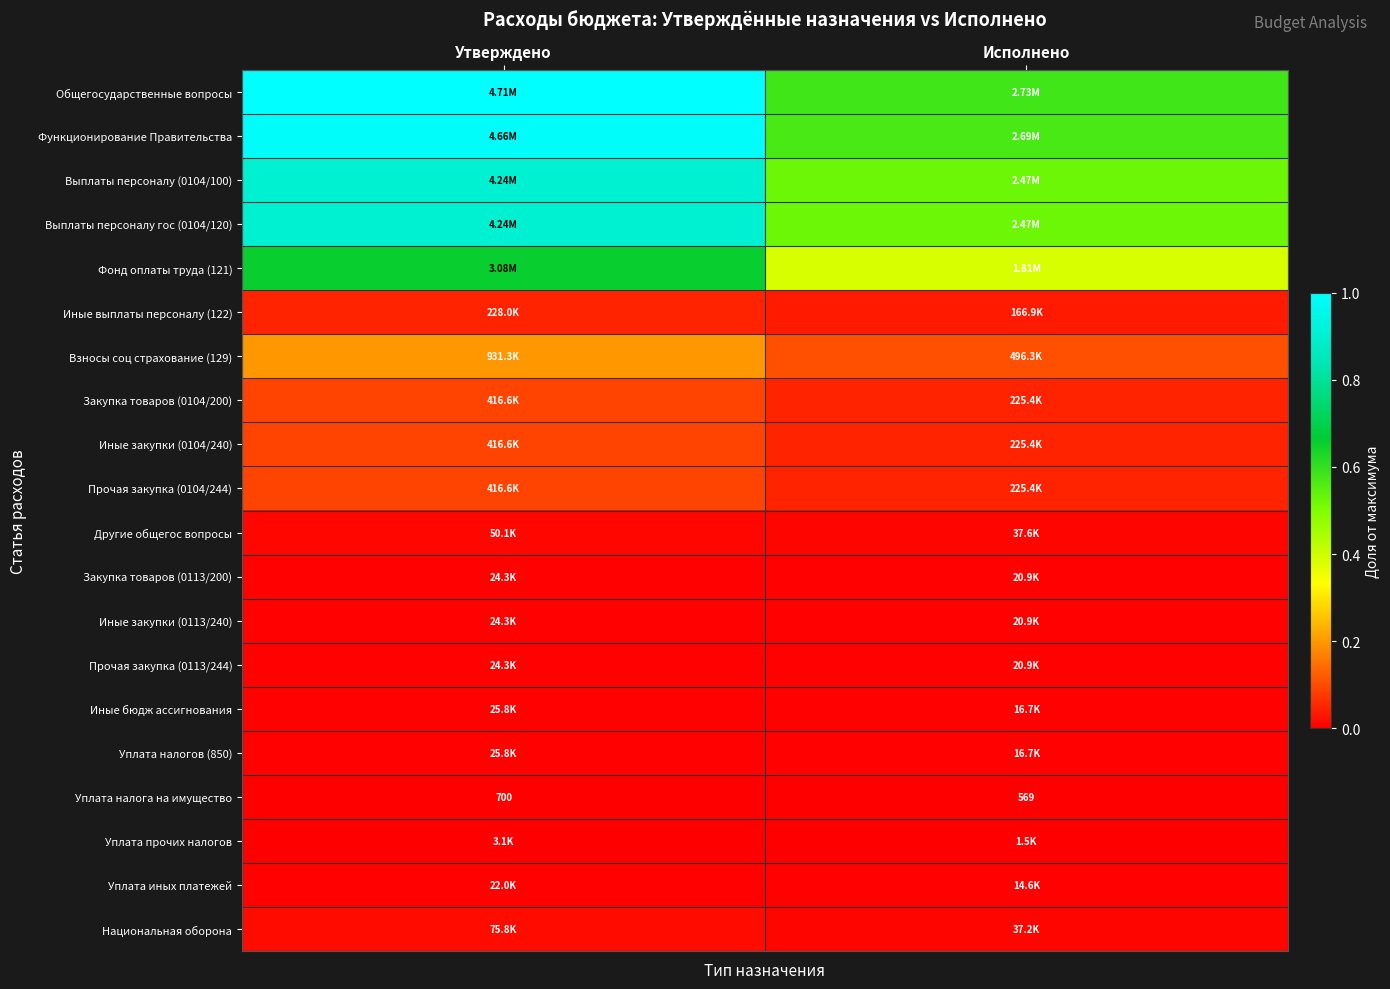

What value does the Функционирование Правительства series have at Исполнено?

0.6